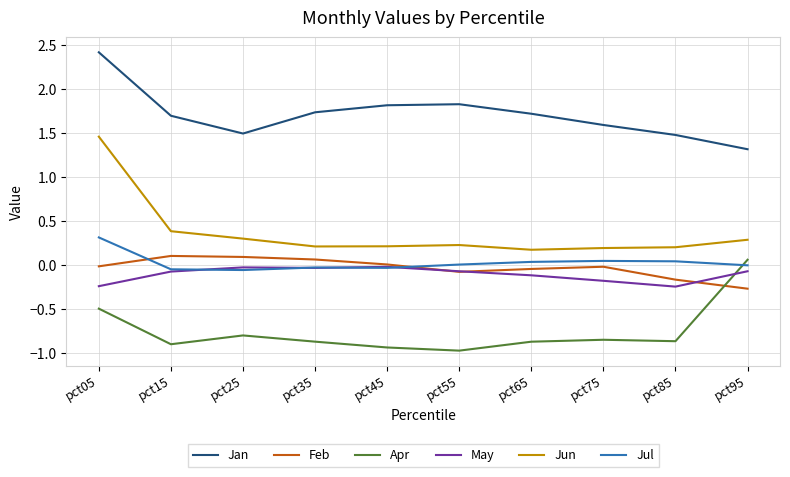

Which series has the largest range (max minus min)?

Jun